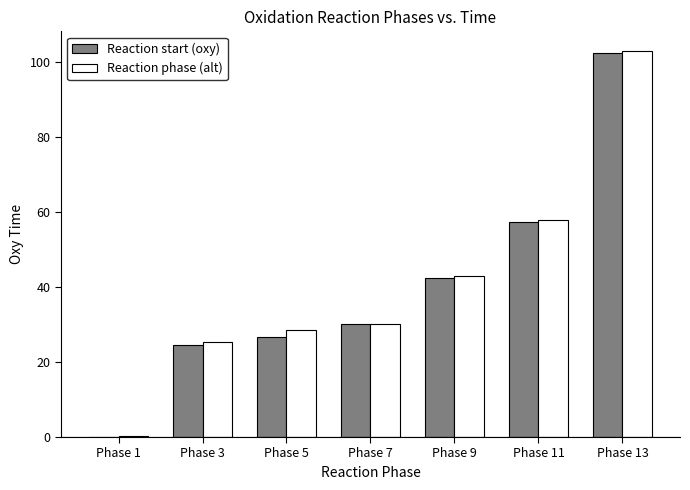

Is the value of Reaction phase (alt) at Phase 11 greater than the value of Reaction start (oxy) at Phase 9?

Yes